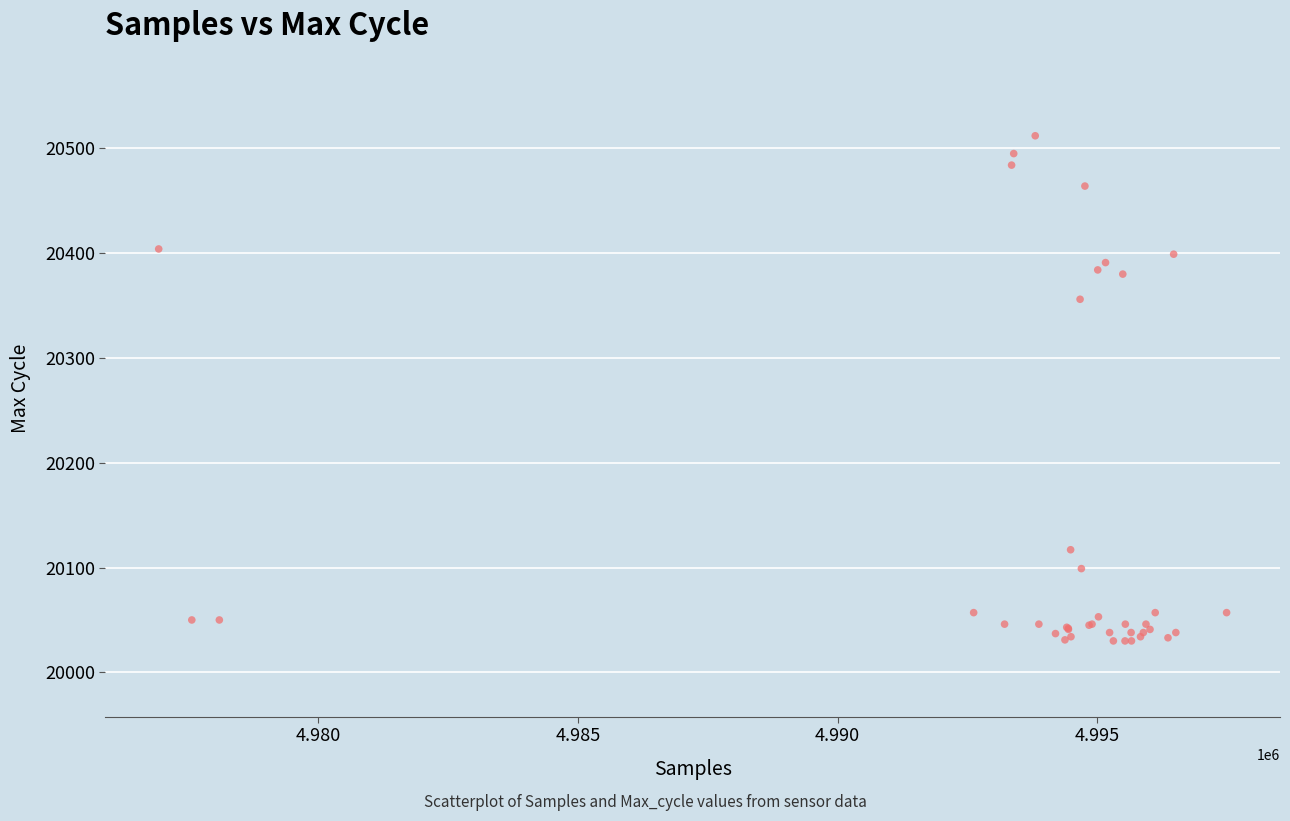

What Y value in the scatter plot is closest to 20271?

20356